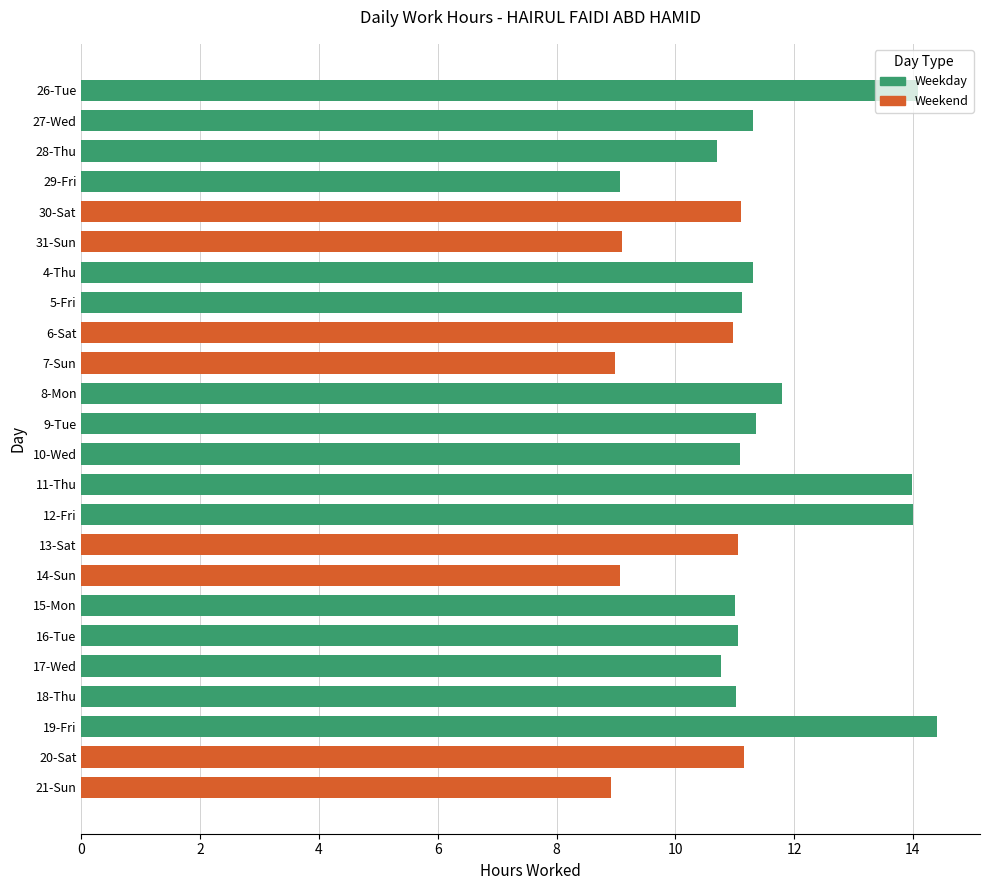

True or false: the data shows 11.4 at 9-Tue.

True